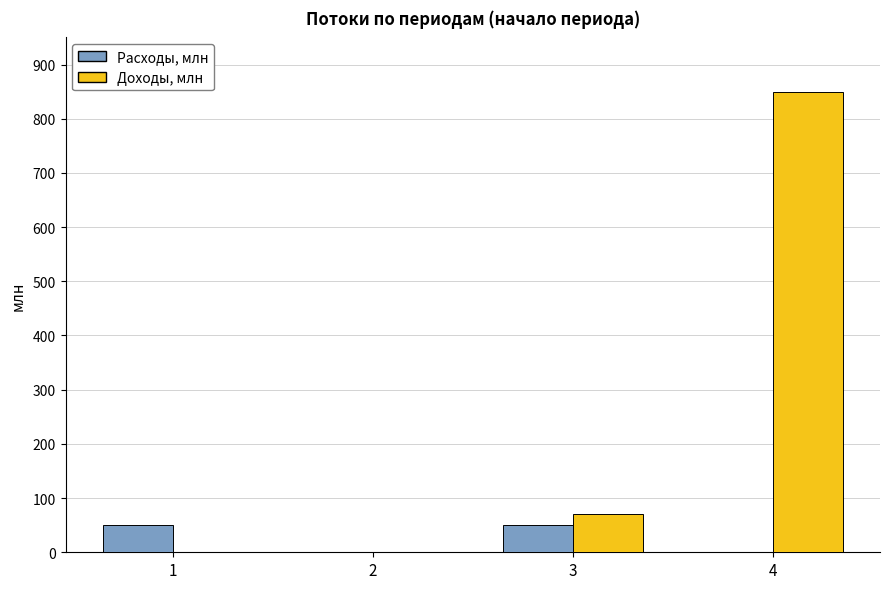

Are the bars grouped side by side (vs. stacked)?

Yes